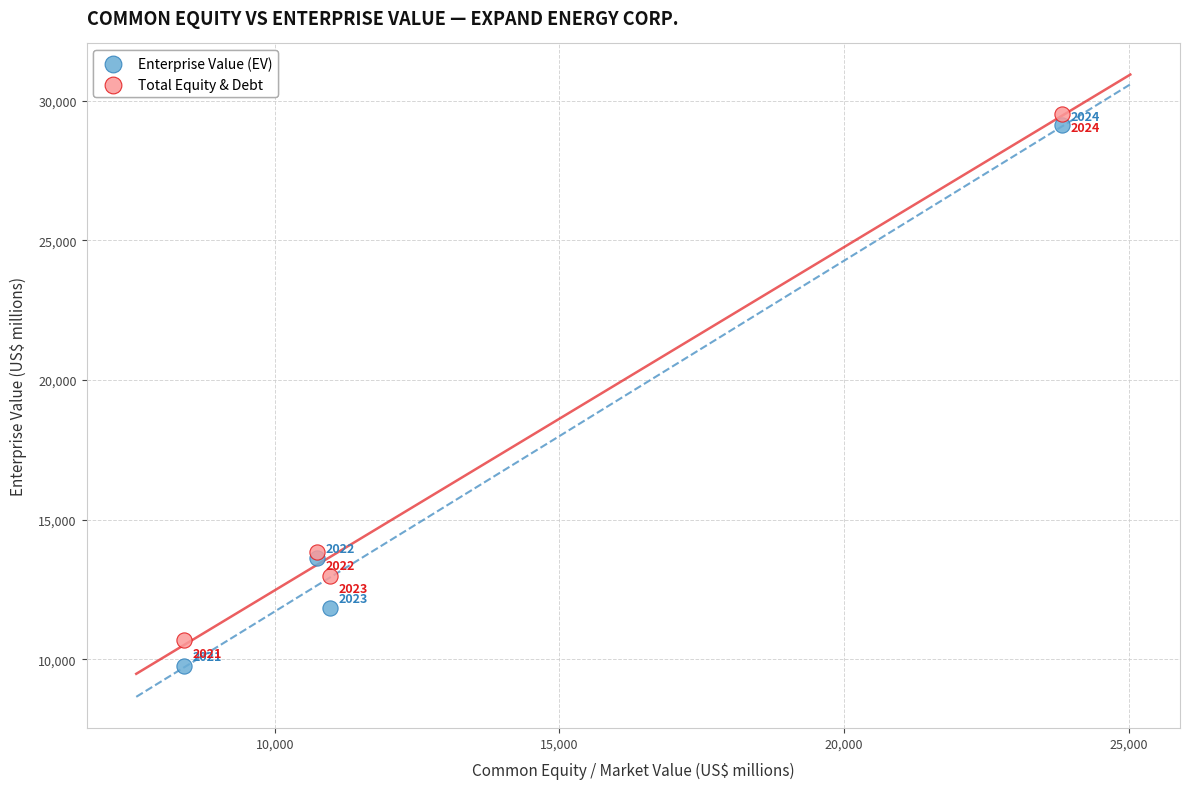

What is the X range (max minus min) for the scatter plot?

15428